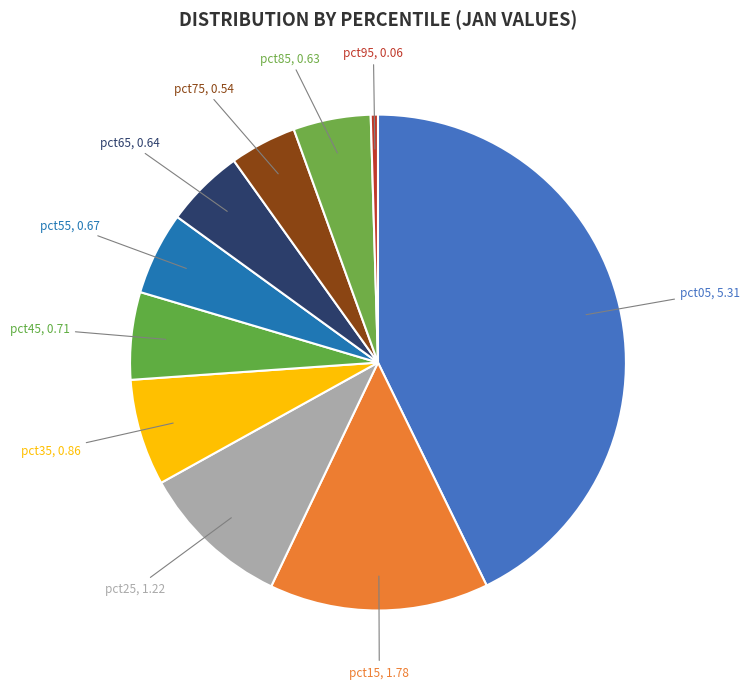

Does pct25 represent more than half of the total?

No